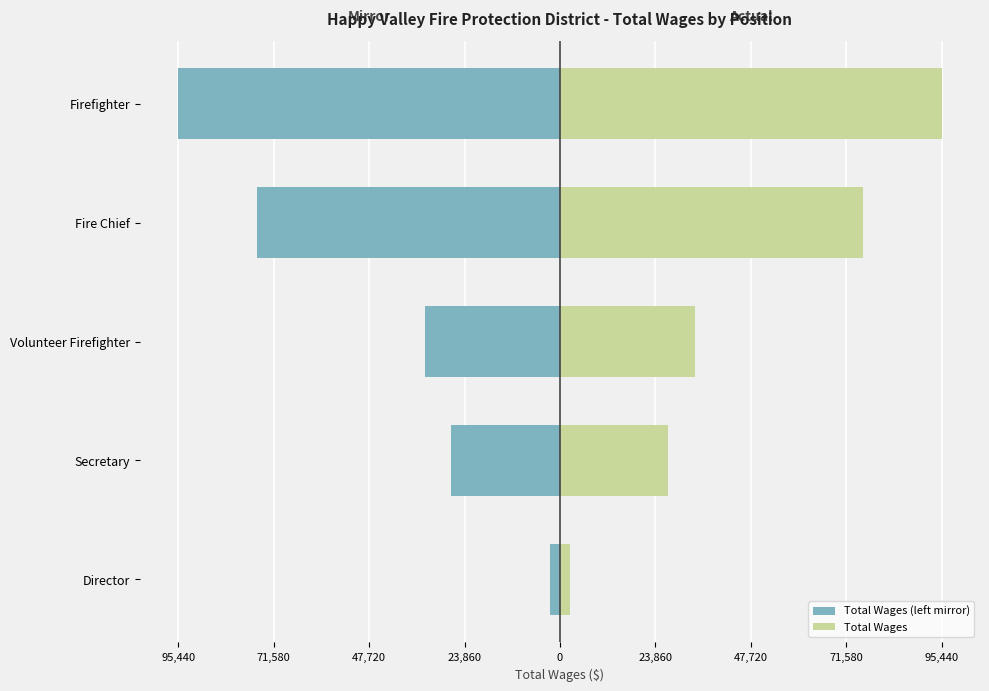

What are all the series names shown in the legend?

Total Wages (left mirror), Total Wages